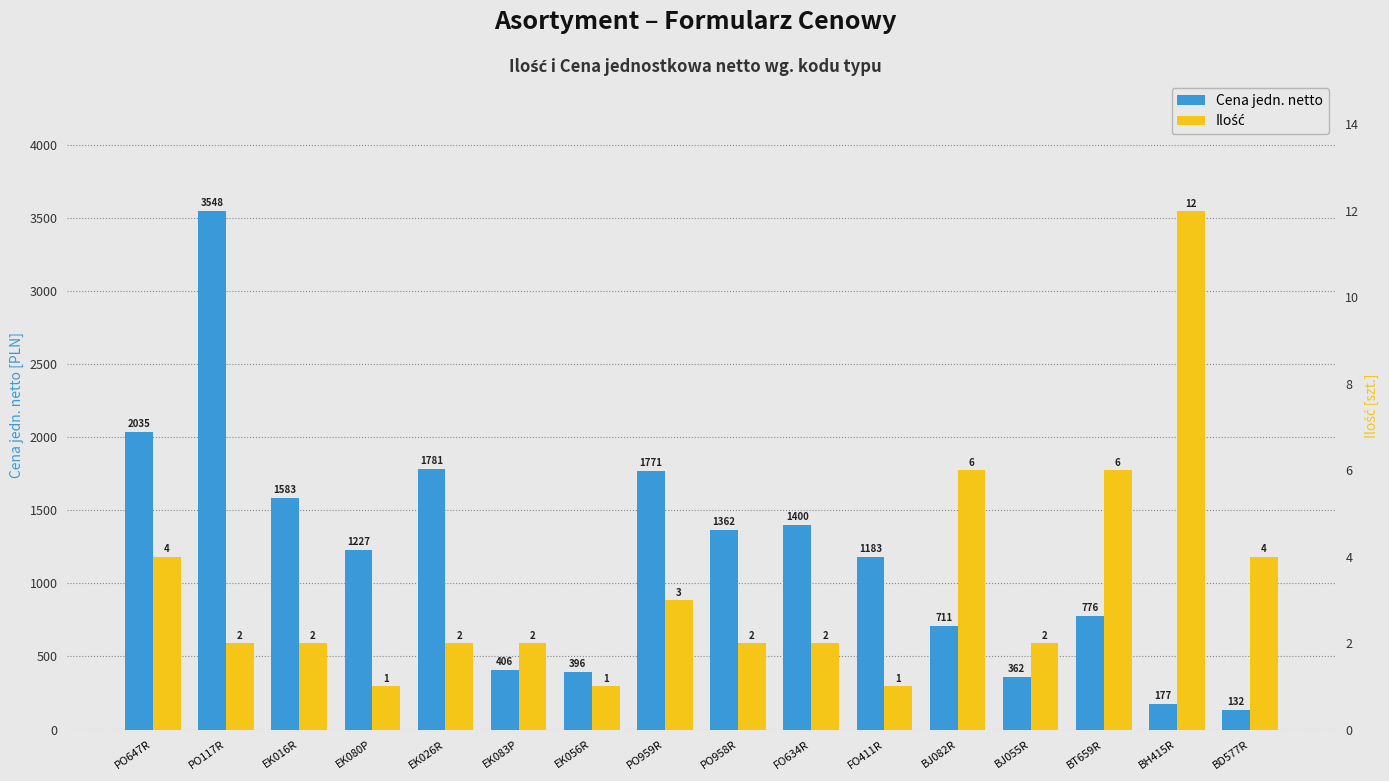

What position from the right is EK080P?

13